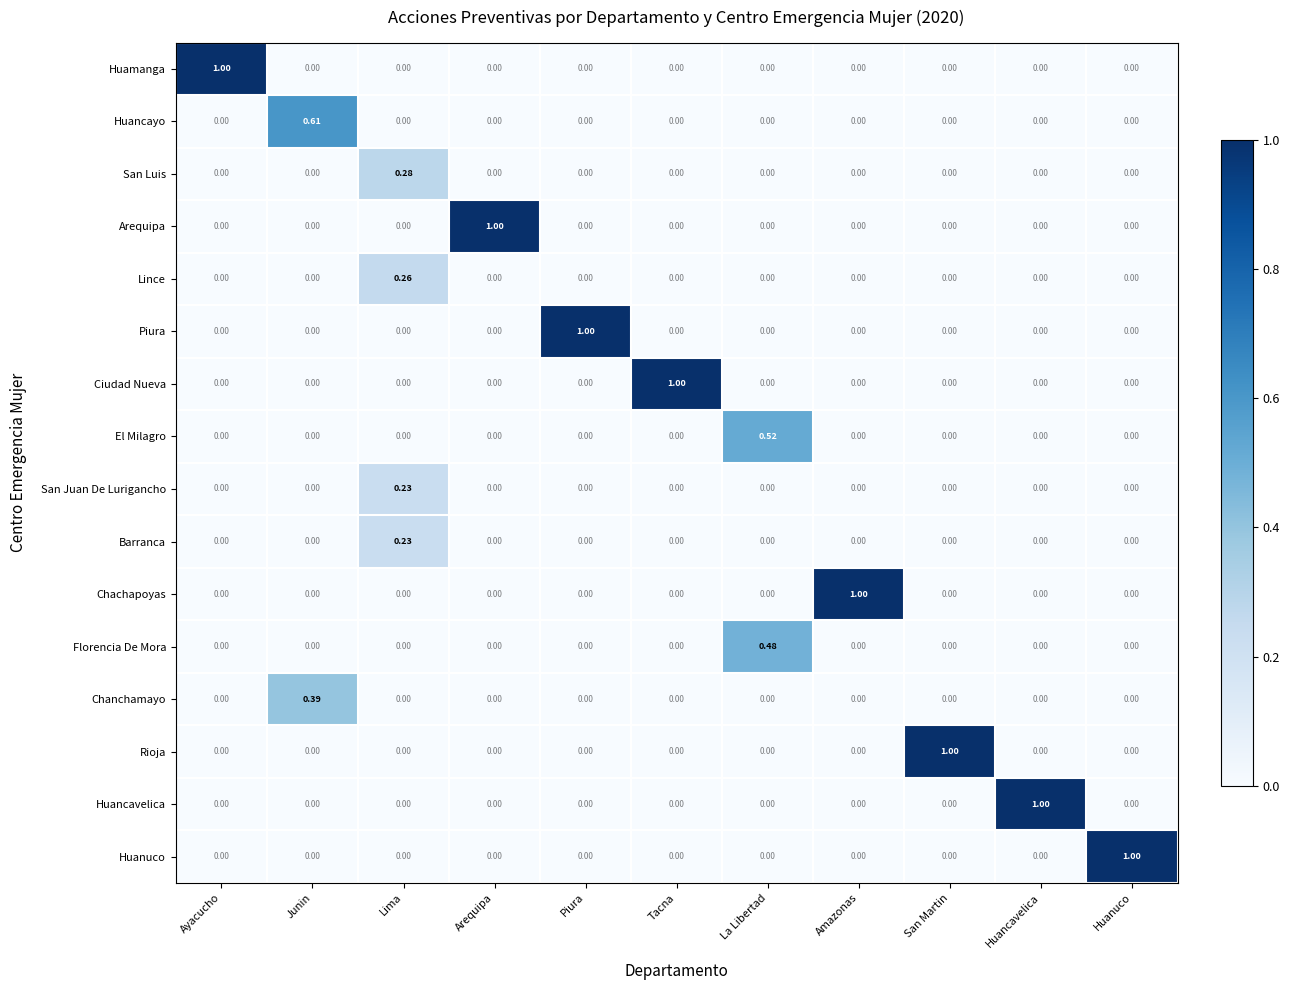

Is the value of Rioja at San Martin greater than the value of Huancayo at Huanuco?

Yes